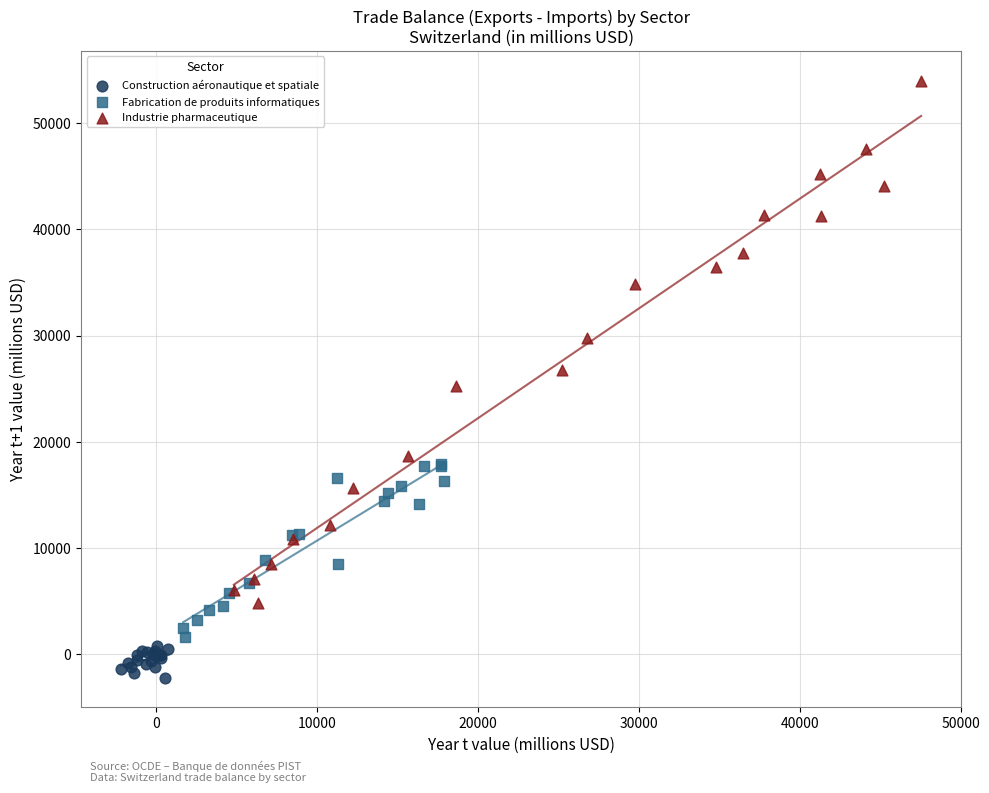

Which series contains the lowest Y value?

Construction aéronautique et spatiale